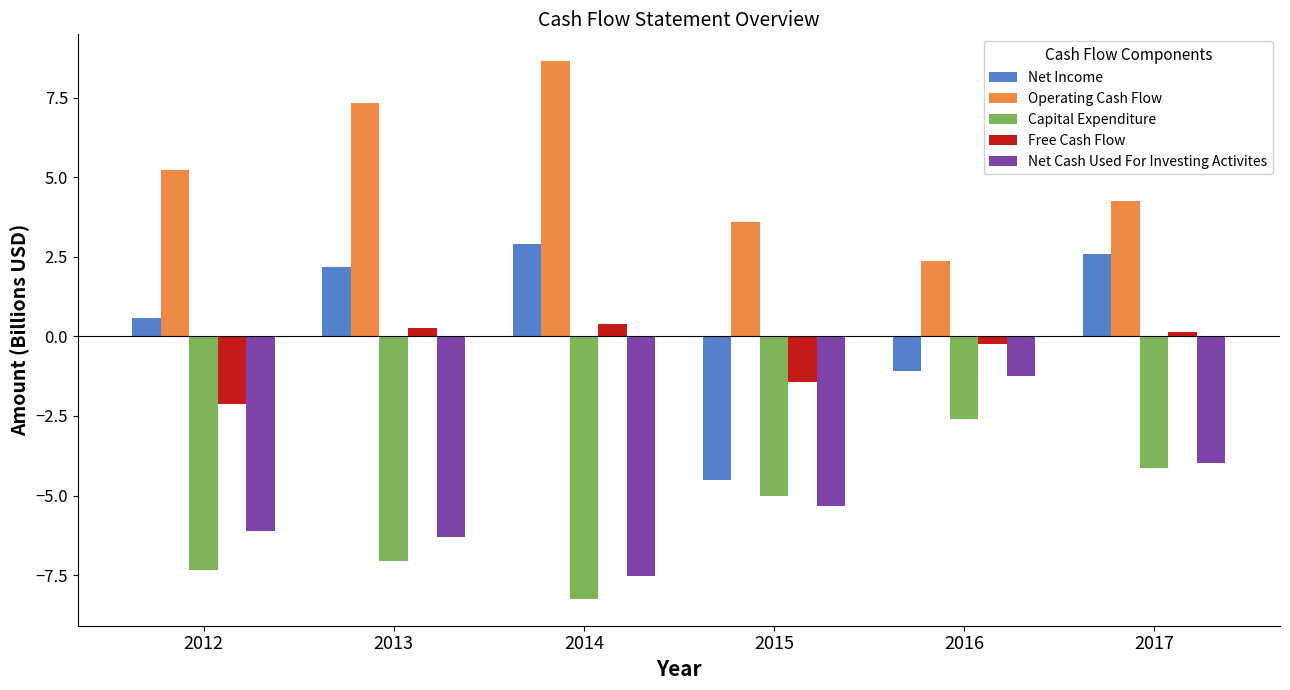

True or false: Net Income has a value of -7.1 at 2015.

False